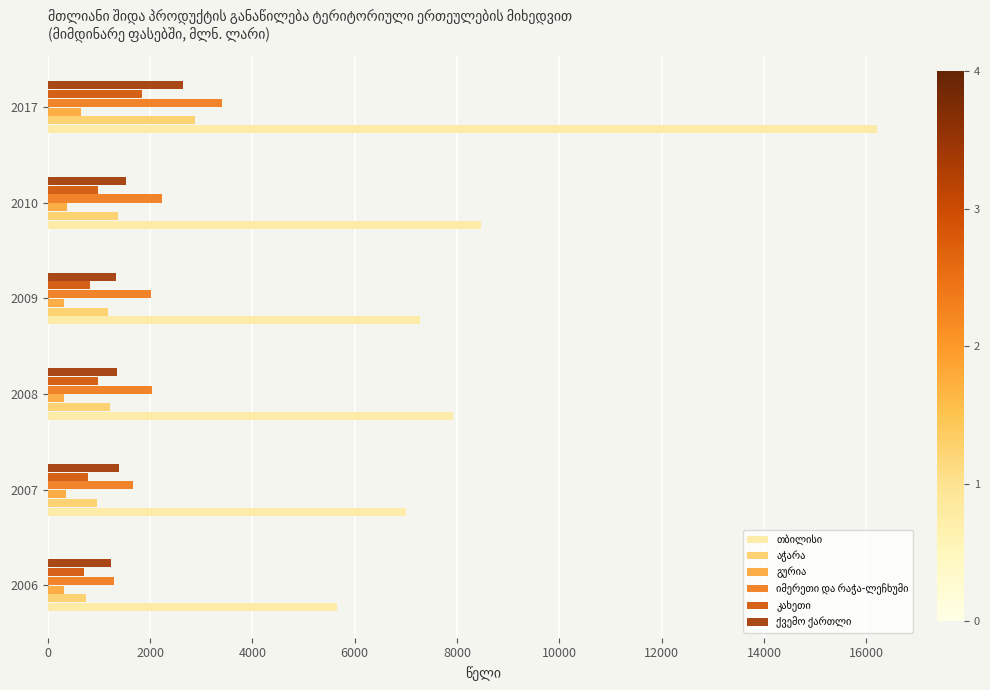

At which category does the chart reach its peak across all series?

2017